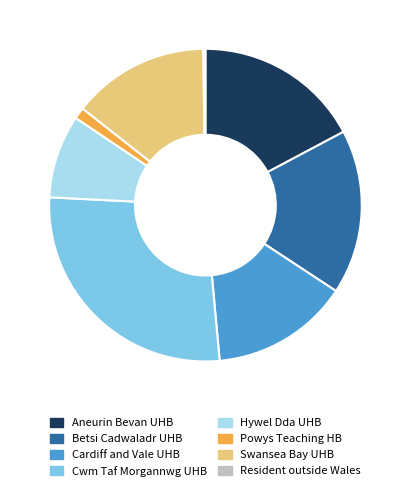

Does Aneurin Bevan UHB account for over 50% of the chart?

No